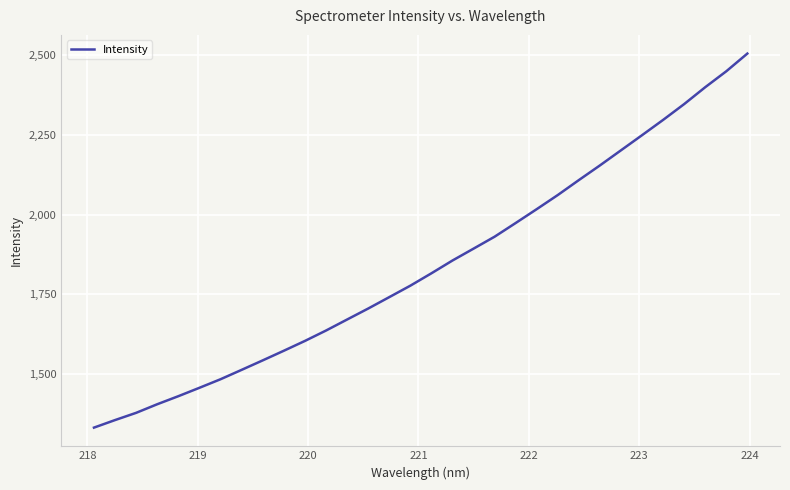

Does the chart have visible grid lines?

Yes